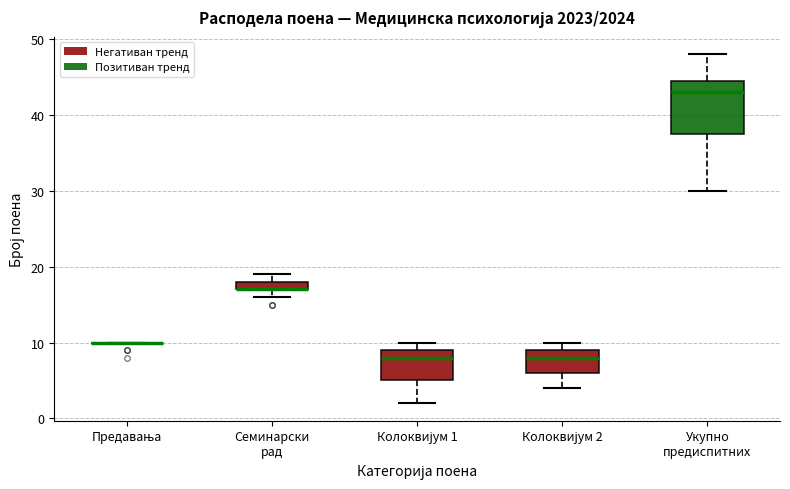

Comparing the boxes themselves (not the whiskers), which one is the tallest?

Укупно предиспитних